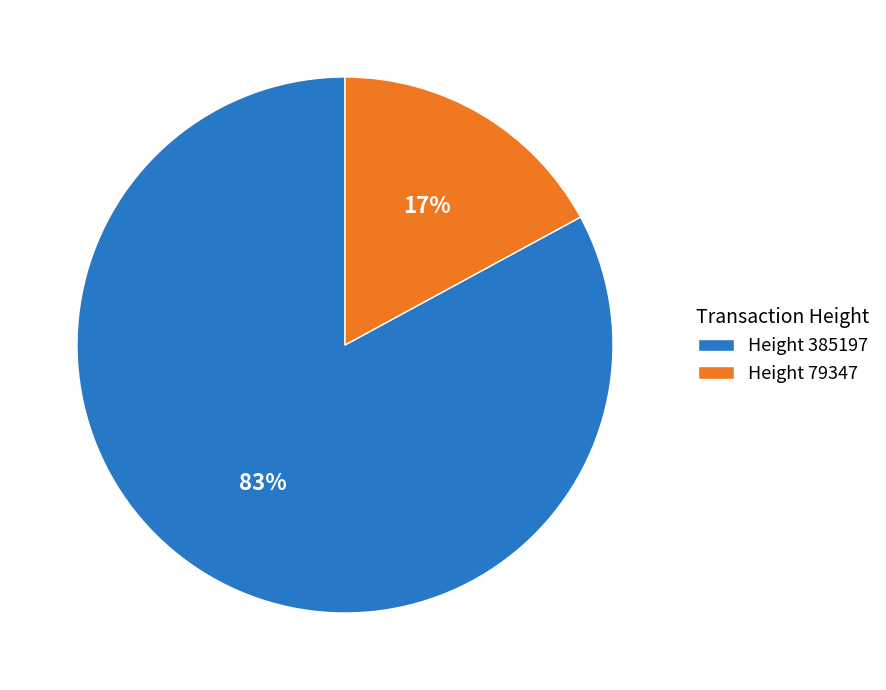

Rank the categories by value from lowest to highest.

Height 79347, Height 385197